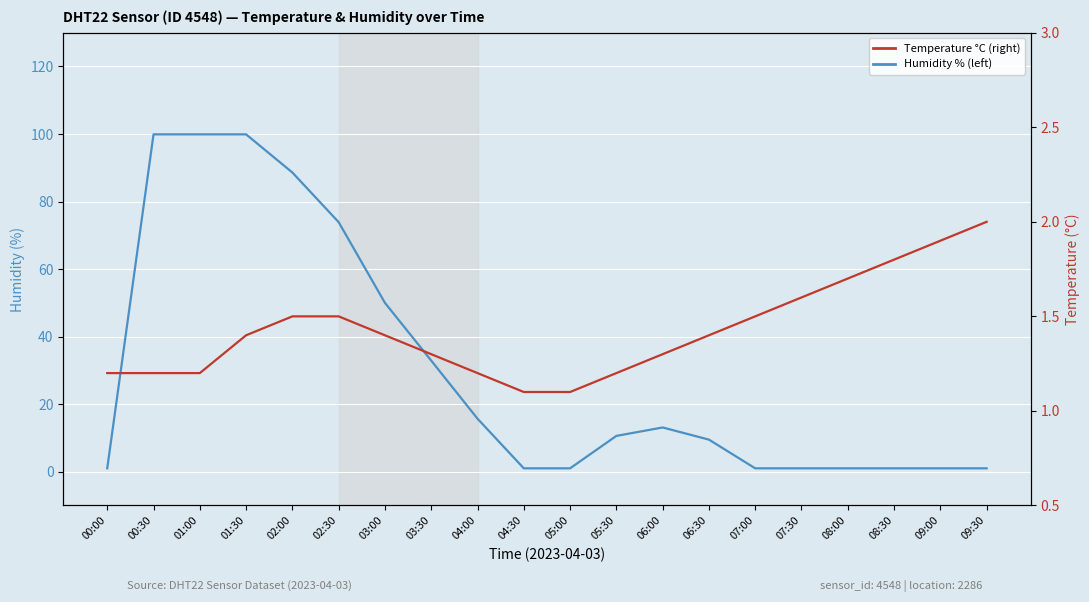

Rank the series by their average value, from lowest to highest.

Temperature (right), Humidity (left)